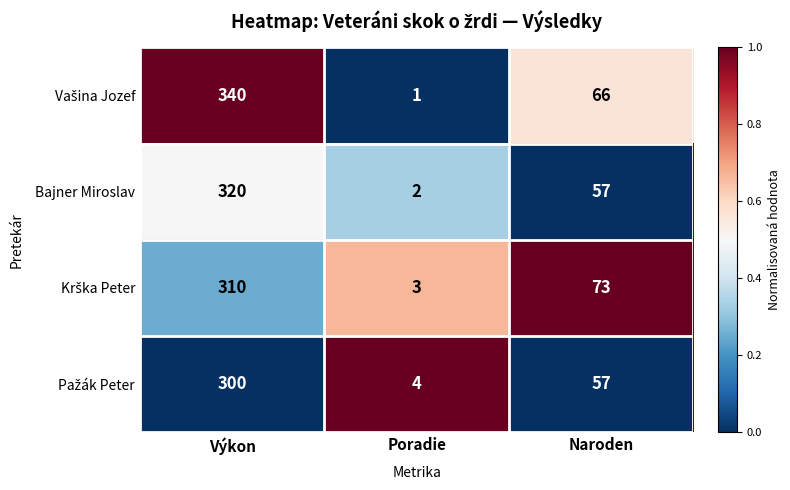

Which category has the highest value across all series?

Výkon